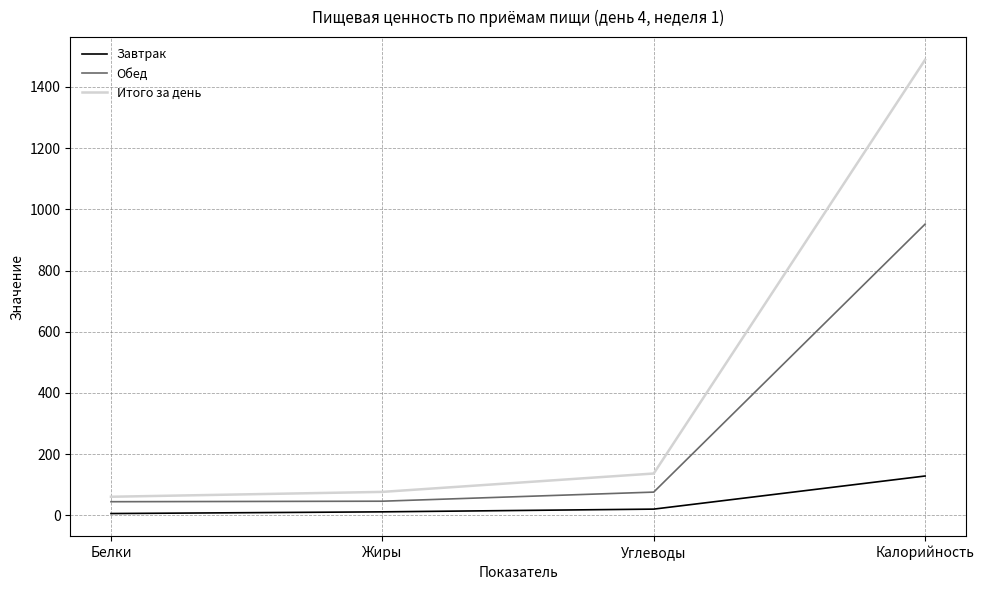

At which label does Завтрак first exceed 20?

Углеводы